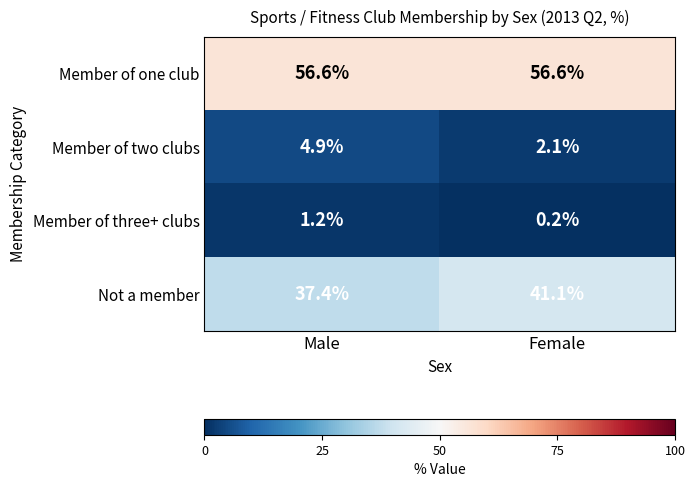

Reading right to left, extract all data points from this chart.

Member of one club: Female=56.6	Male=56.6
Member of two clubs: Female=2.1	Male=4.9
Member of three+ clubs: Female=0.2	Male=1.2
Not a member: Female=41.1	Male=37.4